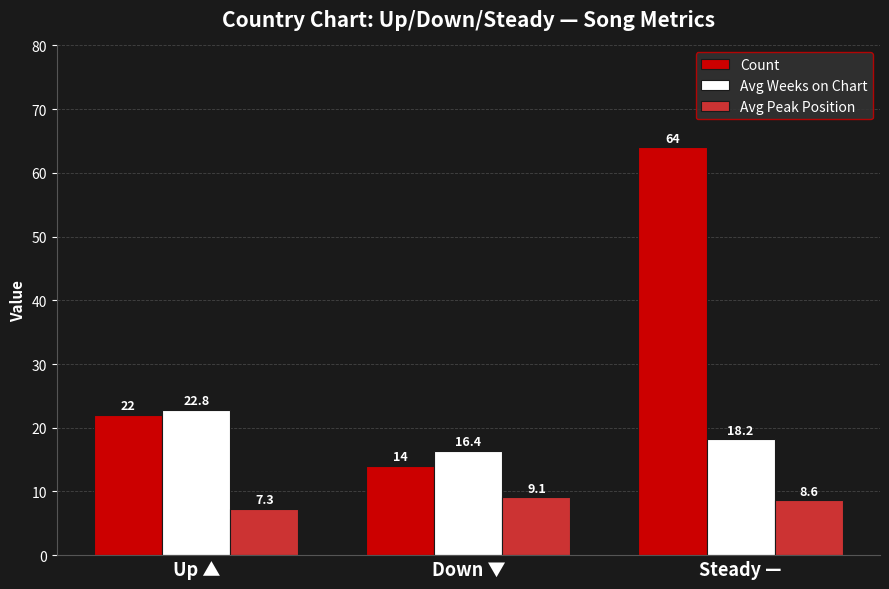

Which series has the largest total across all categories?

Count